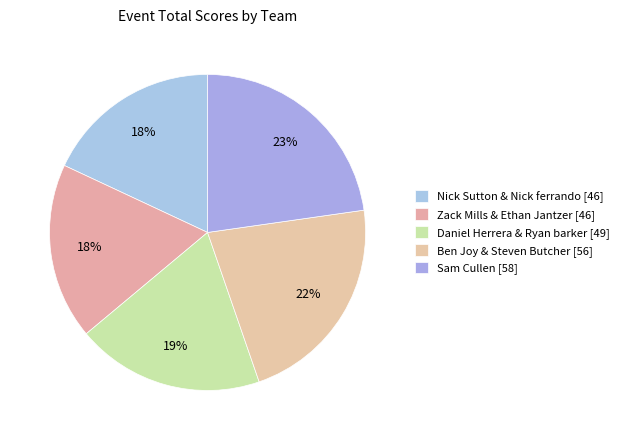

How many segments does this pie chart have?

5